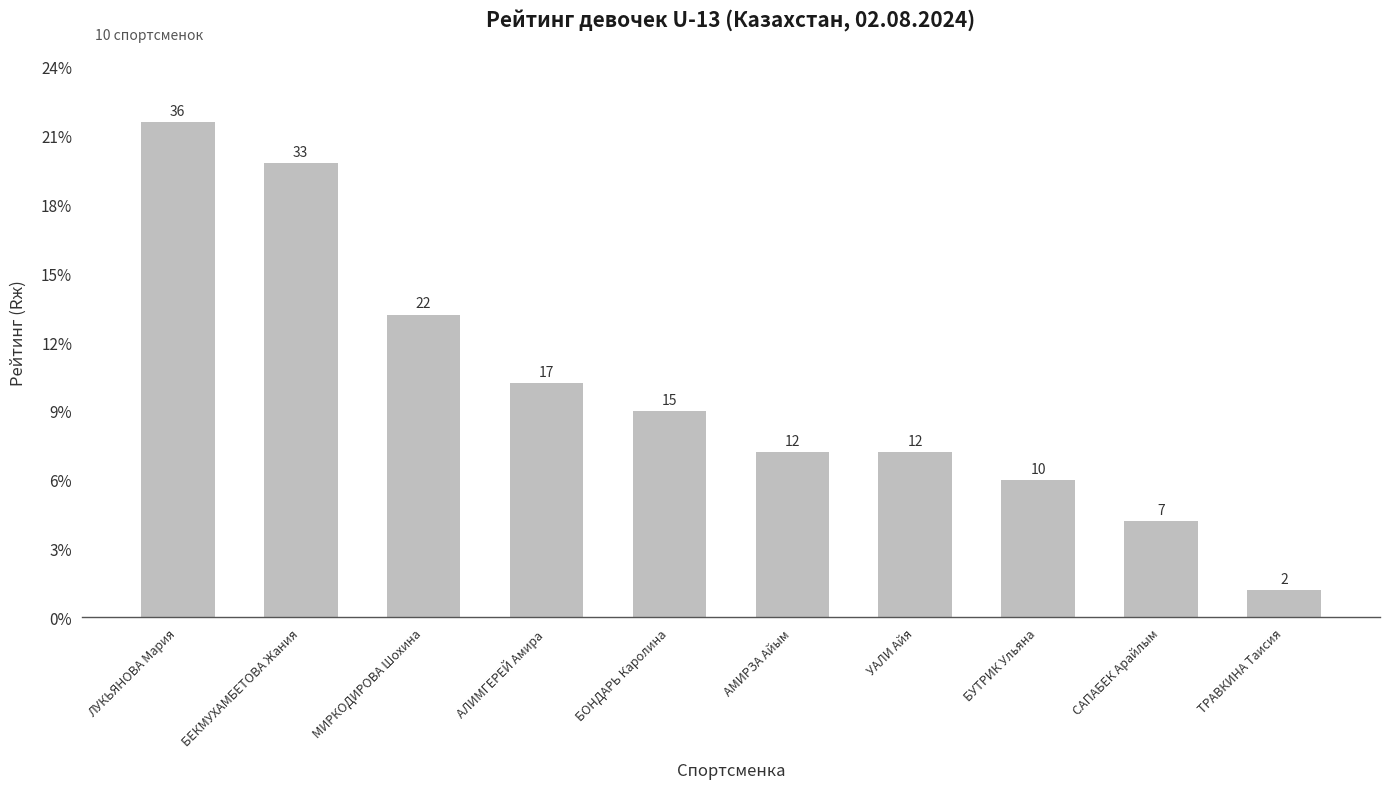

At which category does the chart reach its peak across all series?

ЛУКЬЯНОВА Мария